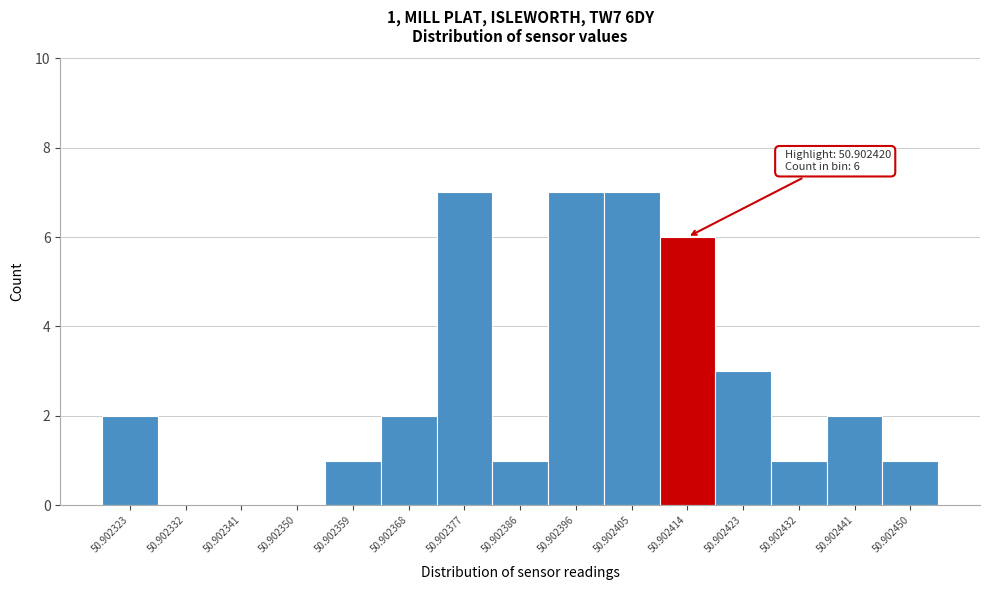

Reading left to right, what are all the values shown in this chart?

50.902323=2	50.902332=0	50.902341=0	50.902350=0	50.902359=1	50.902368=2	50.902377=7	50.902386=1	50.902396=7	50.902405=7	50.902414=6	50.902423=3	50.902432=1	50.902441=2	50.902450=1